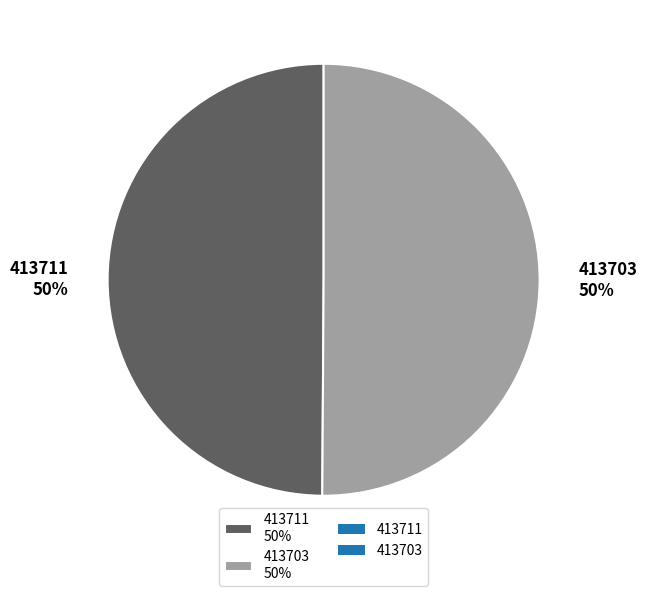

Combined, do 413711 50% and 413703 50% account for over 50%?

Yes